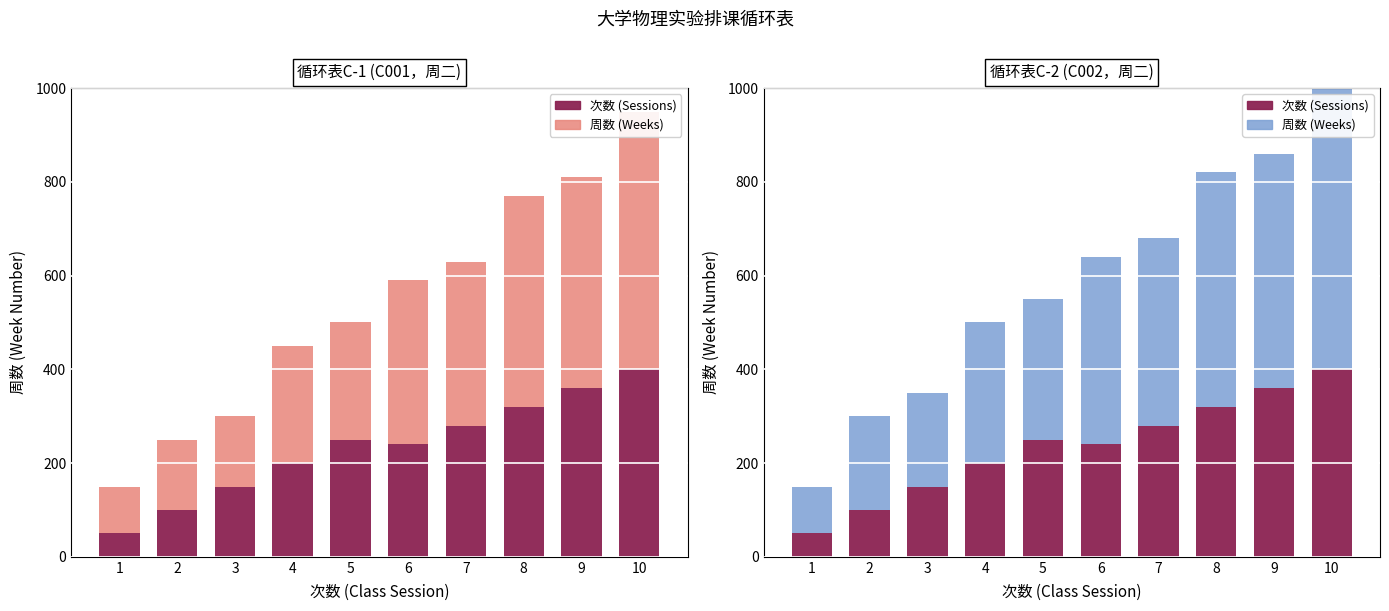

Between 1 and 6, which series saw the biggest shift?

周数 (Weeks)